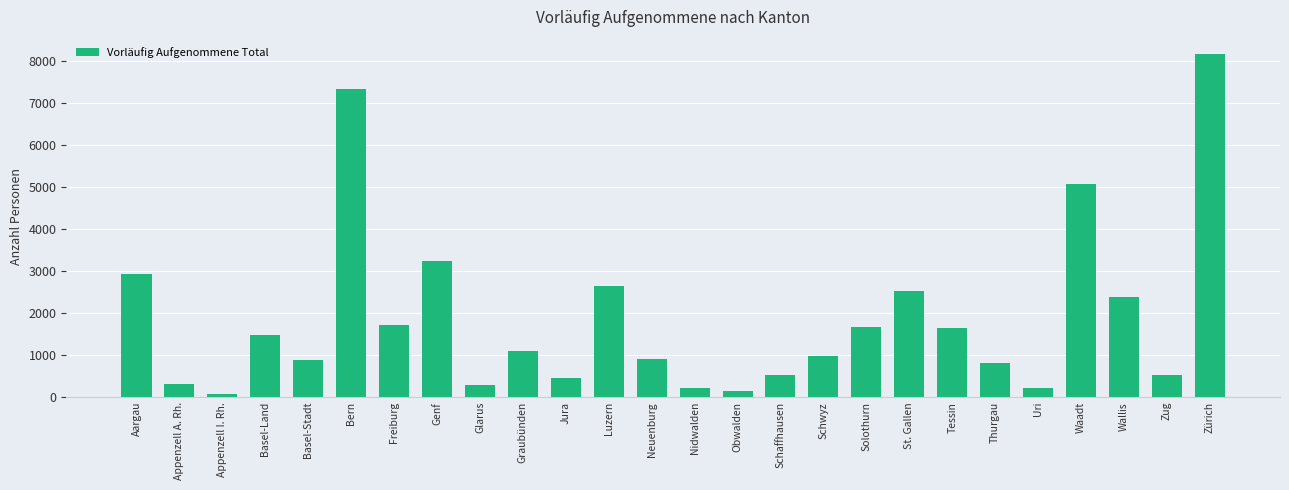

What is the greatest value displayed?

8162